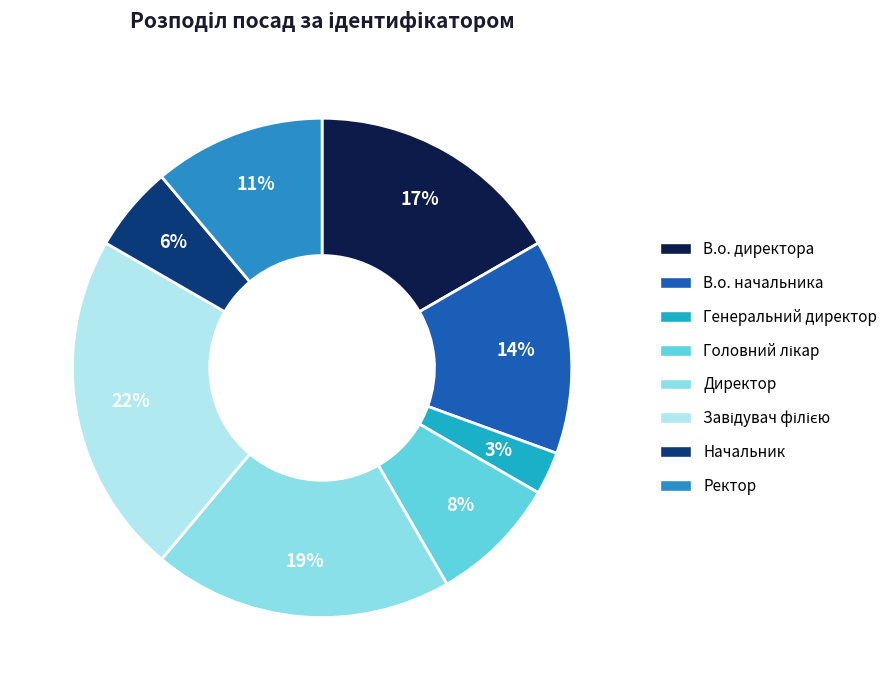

Is there a majority slice in this chart?

No